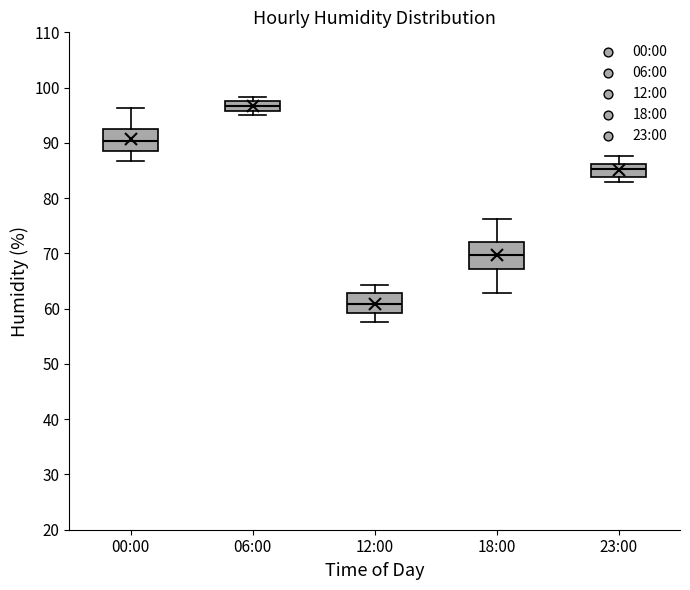

Reading left to right, transcribe this box plot: for each box, give where its median line is, the range the box spans, and where its two whiskers end, as read against the y-axis. The values are not printed on the chart, so give them approximately, as read against the axis.

00:00: median 90, box 89 to 92, whiskers 87 to 96
06:00: median 97, box 96 to 98, whiskers 95 to 98 (just above the box's upper edge)
12:00: median 61, box 59 to 63, whiskers 58 to 64
18:00: median 70, box 67 to 72, whiskers 63 to 76
23:00: median 85, box 84 to 86, whiskers 83 to 88